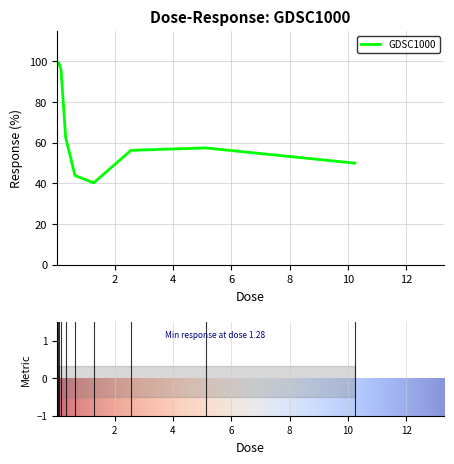

Is this an area chart (filled region under the line)?

No